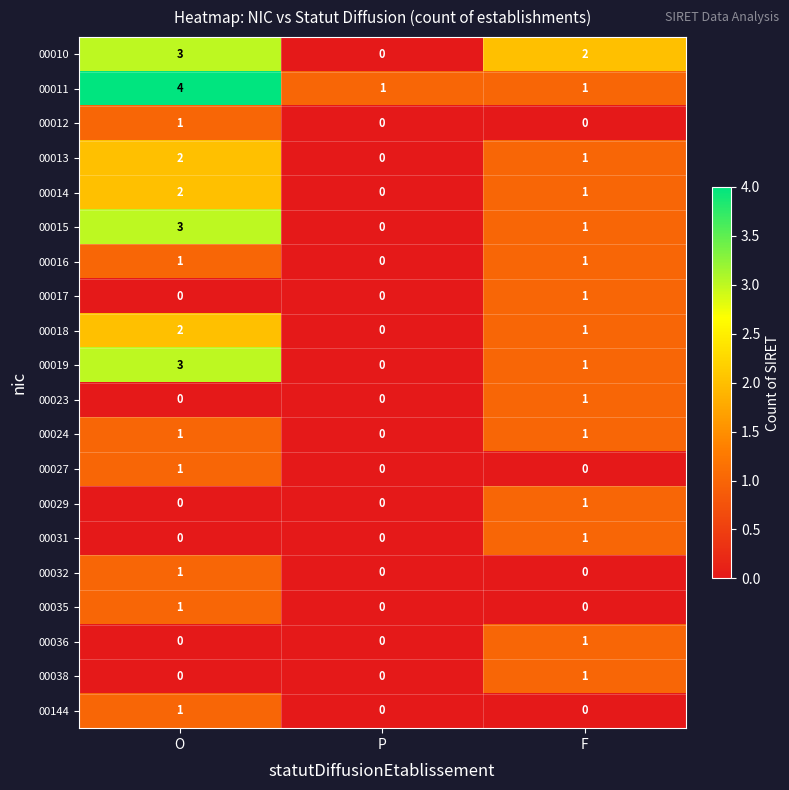

At which label does 00024 reach its minimum?

P